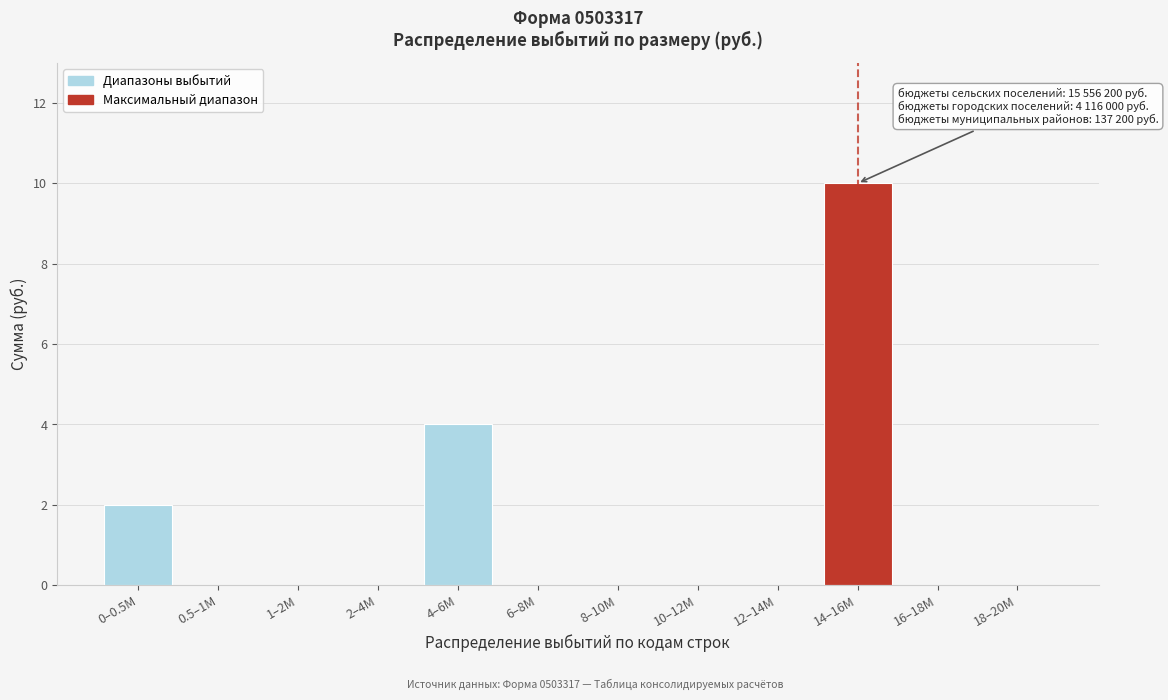

Reading left to right, extract all data points from this chart.

0–0.5M=2	0.5–1M=0	1–2M=0	2–4M=0	4–6M=4	6–8M=0	8–10M=0	10–12M=0	12–14M=0	14–16M=10	16–18M=0	18–20M=0